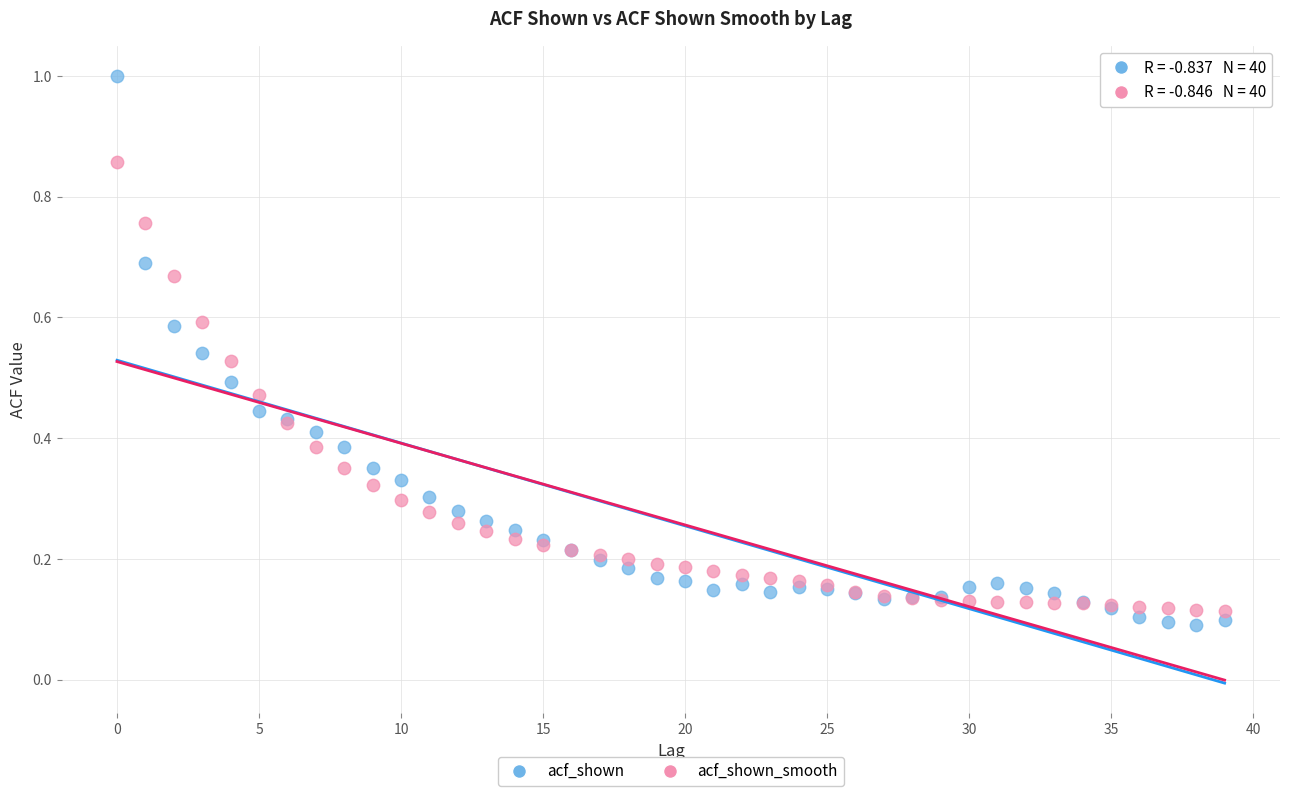

Which series has the largest Y range (max minus min)?

acf_shown